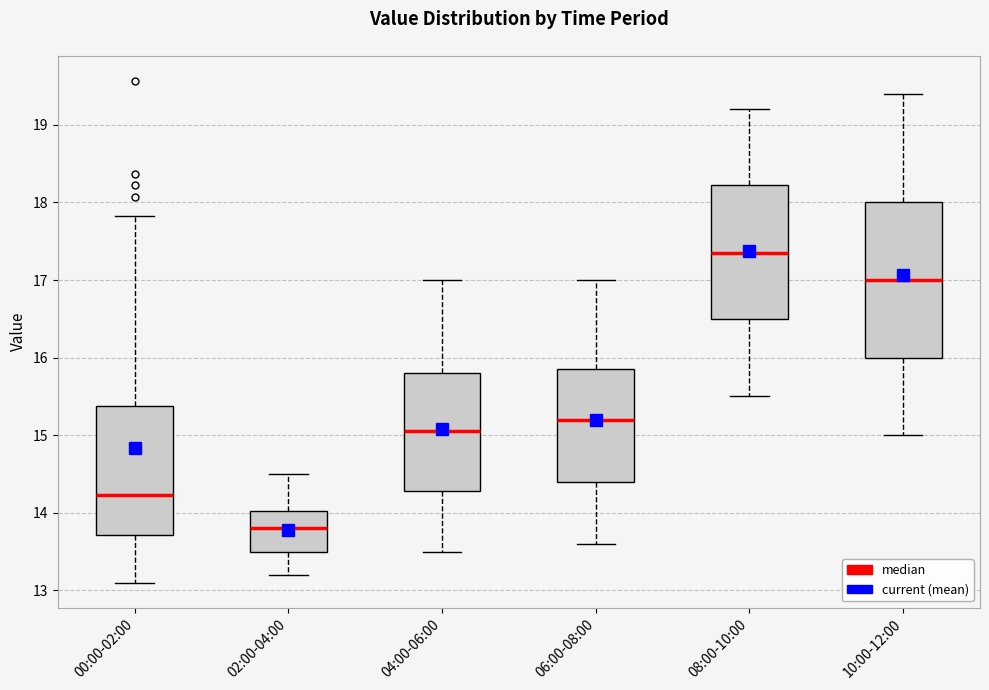

Reading left to right, read every box against the y-axis: the position of its median line, the range the box covers, and the ends of its whiskers. The values are not printed on the chart, so give them approximately, as read against the axis.

00:00-02:00: median 14.2, box 13.7 to 15.4, whiskers 13.1 to 17.8
02:00-04:00: median 13.8, box 13.5 to 14.0, whiskers 13.2 to 14.5
04:00-06:00: median 15.1, box 14.3 to 15.8, whiskers 13.5 to 17.0
06:00-08:00: median 15.2, box 14.4 to 15.9, whiskers 13.6 to 17.0
08:00-10:00: median 17.4, box 16.5 to 18.2, whiskers 15.5 to 19.2
10:00-12:00: median 17.0, box 16.0 to 18.0, whiskers 15.0 to 19.4